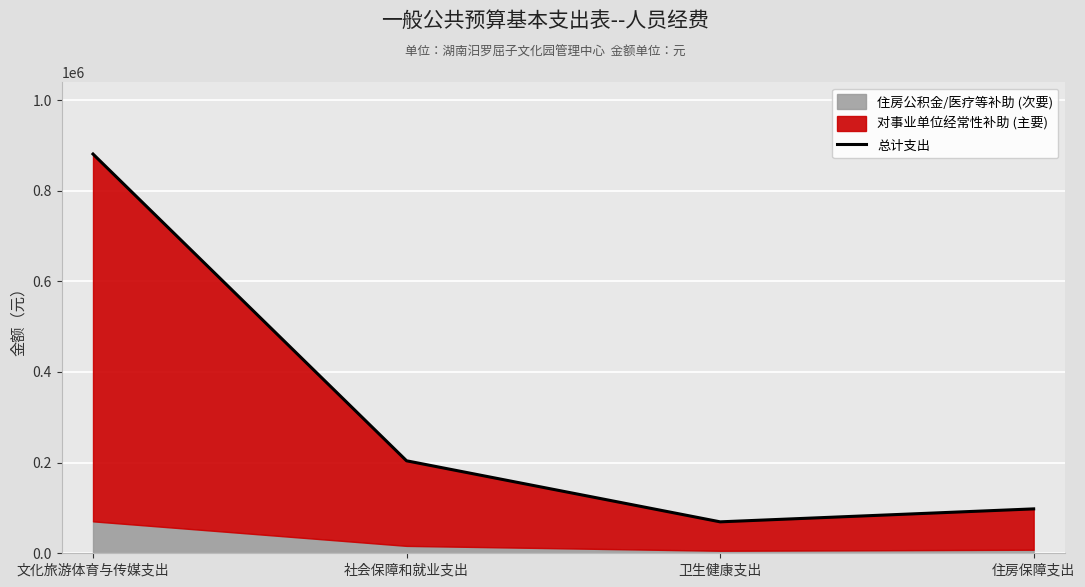

Reading right to left, extract all data points from this chart.

住房保障支出=97944.5	卫生健康支出=69377.3	社会保障和就业支出=204051.0	文化旅游体育与传媒支出=880852.6